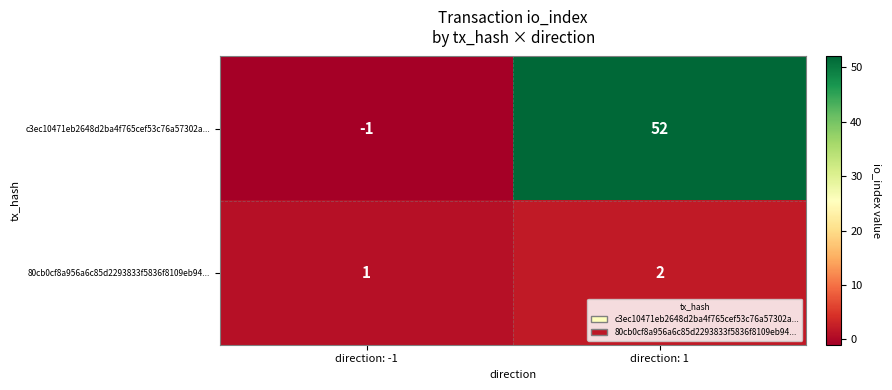

At how many categories does at least one series exceed 27?

1